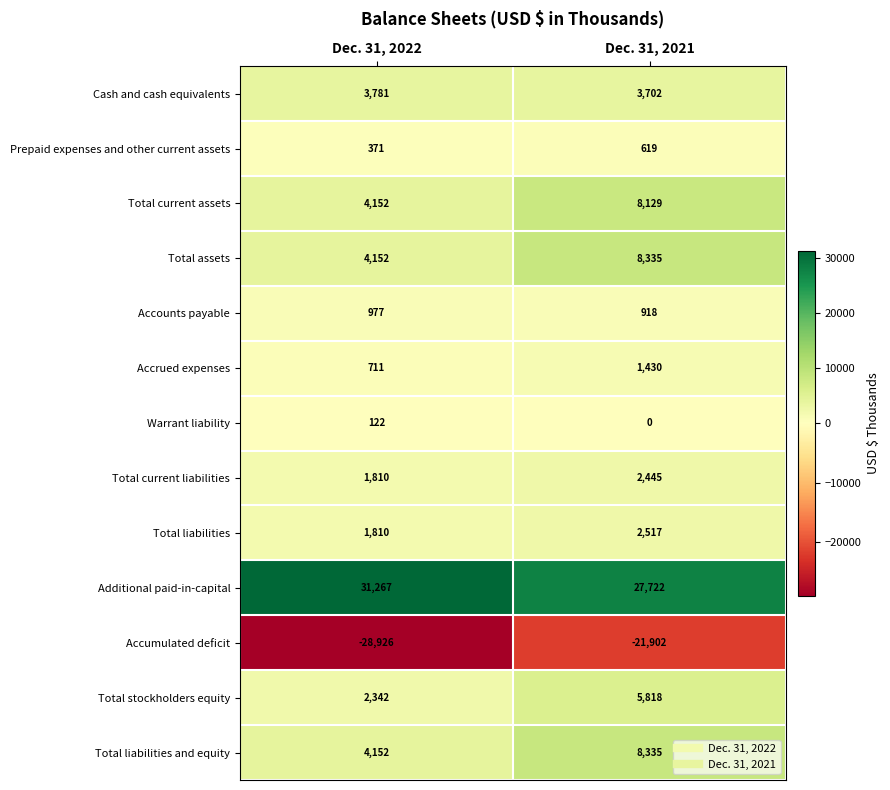

Read the Accounts payable value at Dec. 31, 2022, to the nearest 5.

975